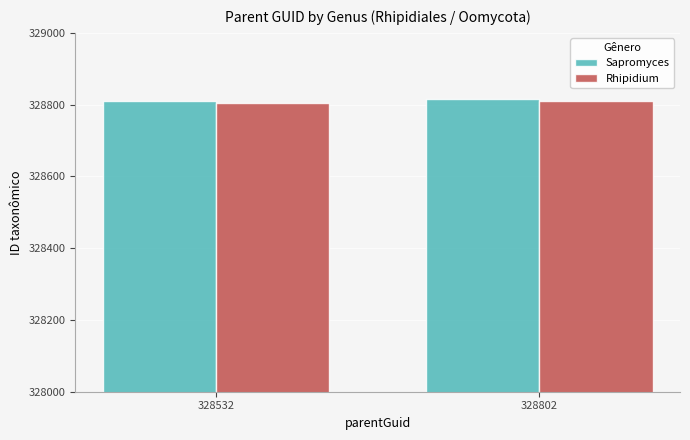

What is the minimum value for Rhipidium?

328805